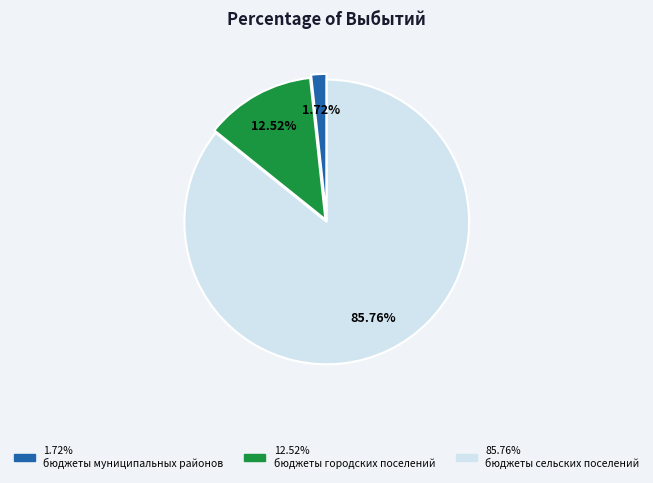

Is there any slice that represents more than half of the pie?

Yes